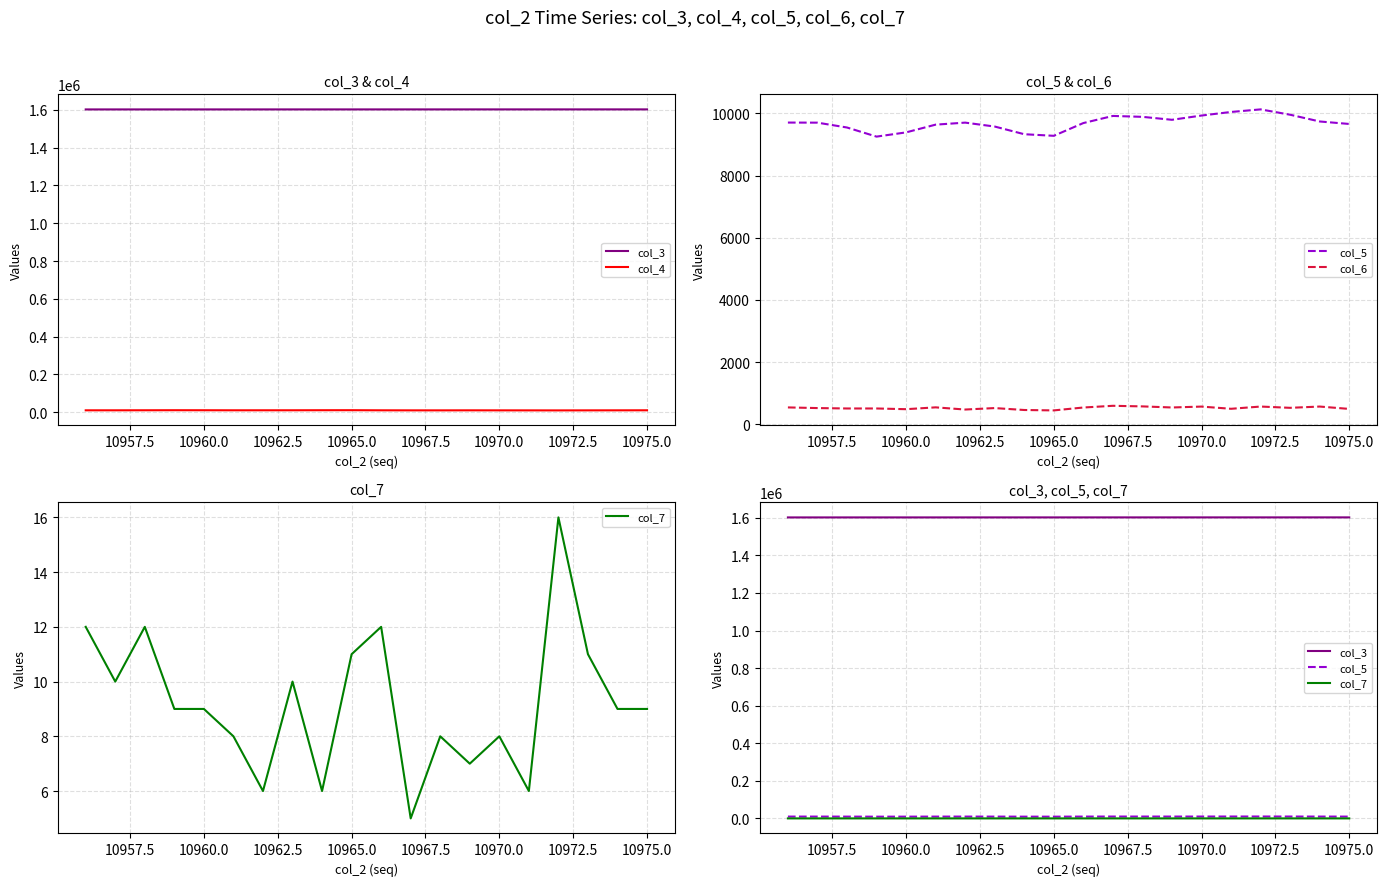

Which series has the largest total across all categories?

col_3